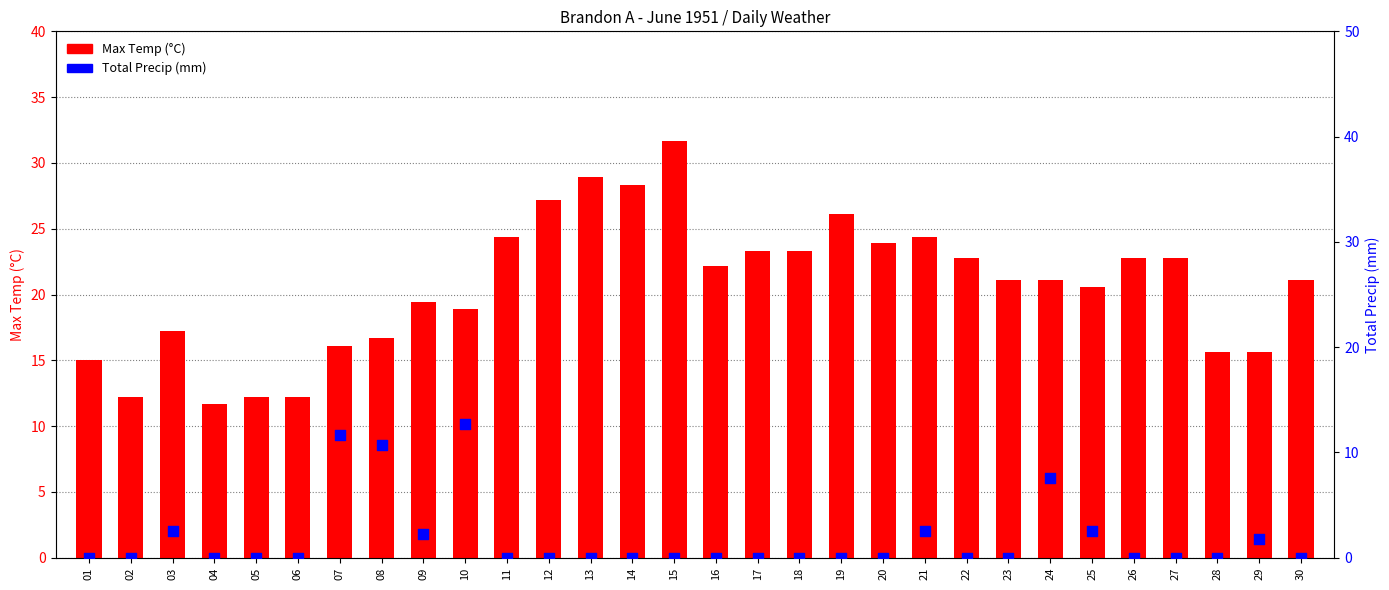

Which series has the largest total across all categories?

Max Temp (°C)